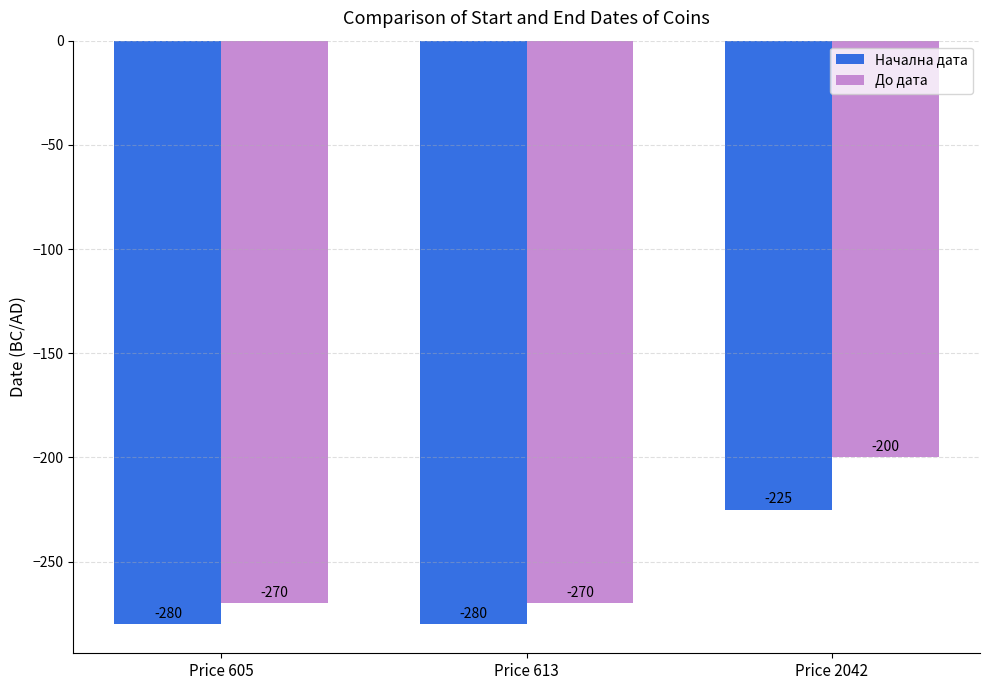

Reading left to right, what are all the values shown in this chart?

Начална дата: -280	-280	-225
До дата: -270	-270	-200